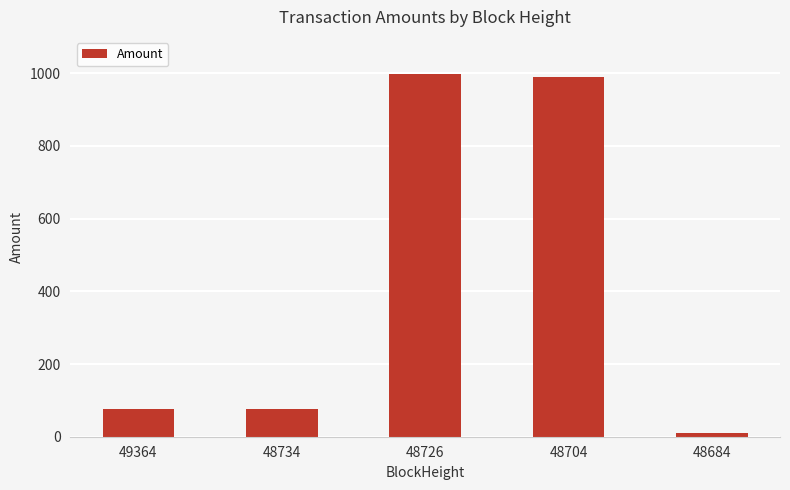

How many distinct data groups are displayed?

1